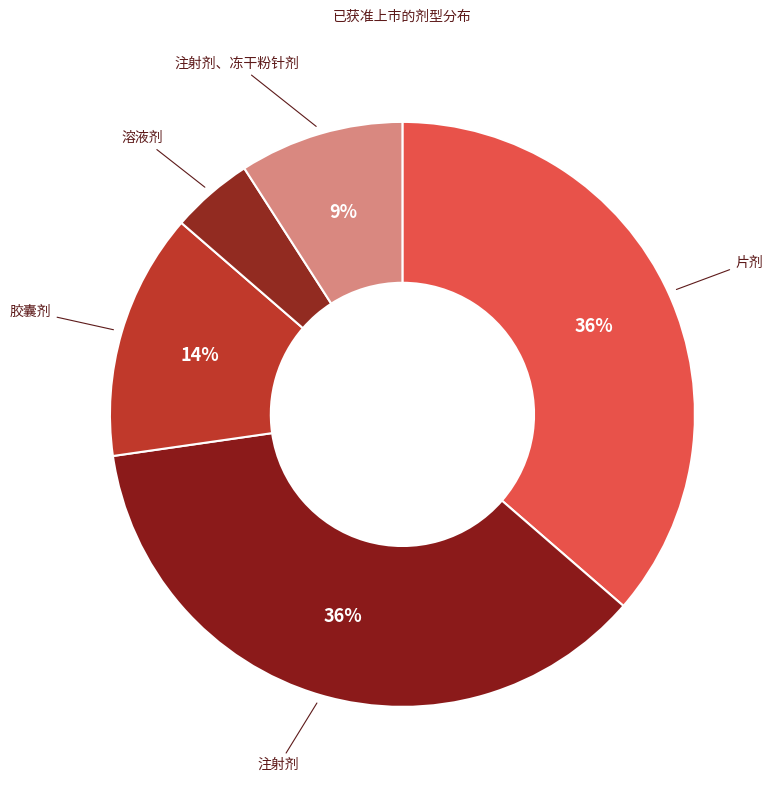

To the nearest percent, what is the average slice percentage?

20%